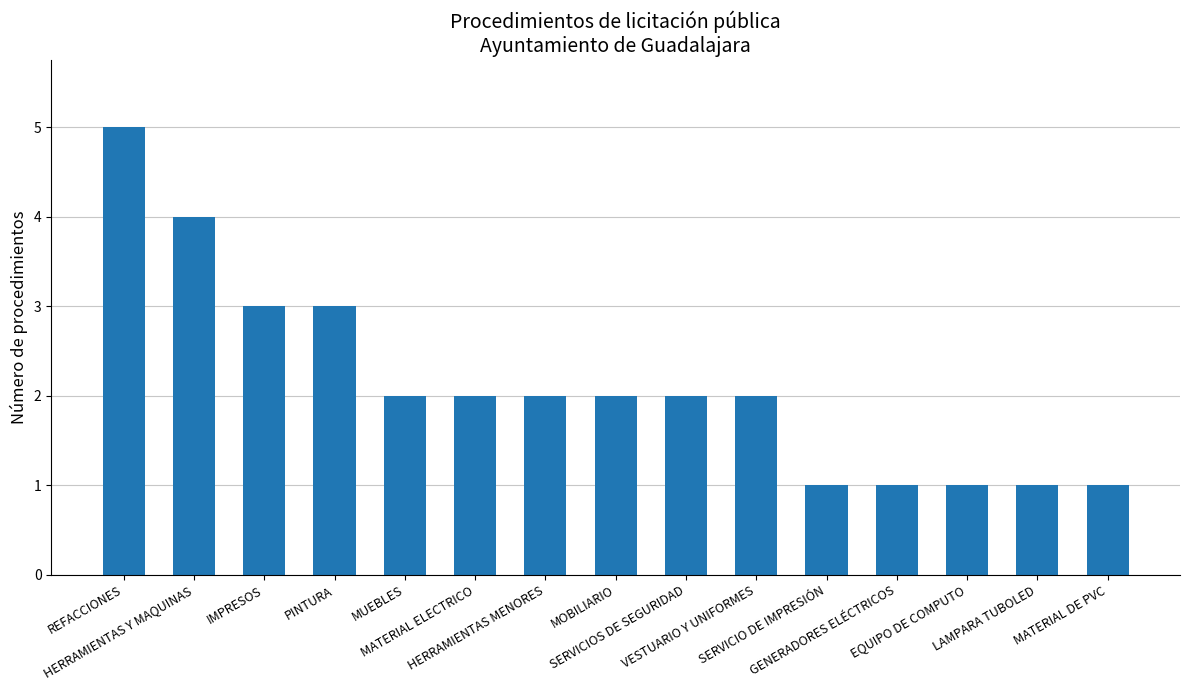

Does the chart contain any negative values?

No